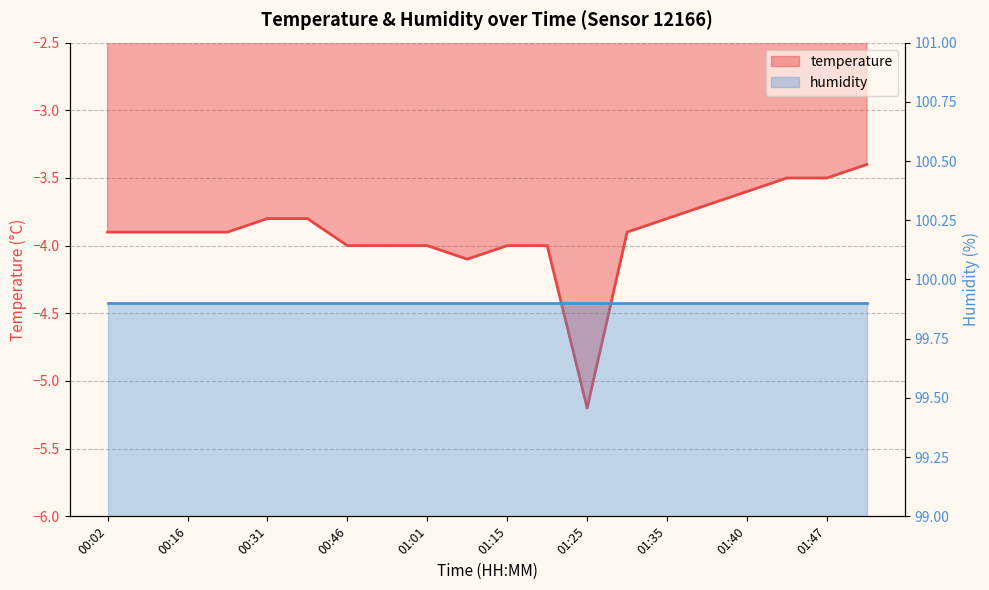

Rank the categories by value from highest to lowest.

01:52, 01:43, 01:47, 01:40, 01:37, 00:31, 00:38, 01:35, 00:02, 00:09, 00:16, 00:24, 01:30, 00:46, 00:53, 01:01, 01:15, 01:20, 01:08, 01:25